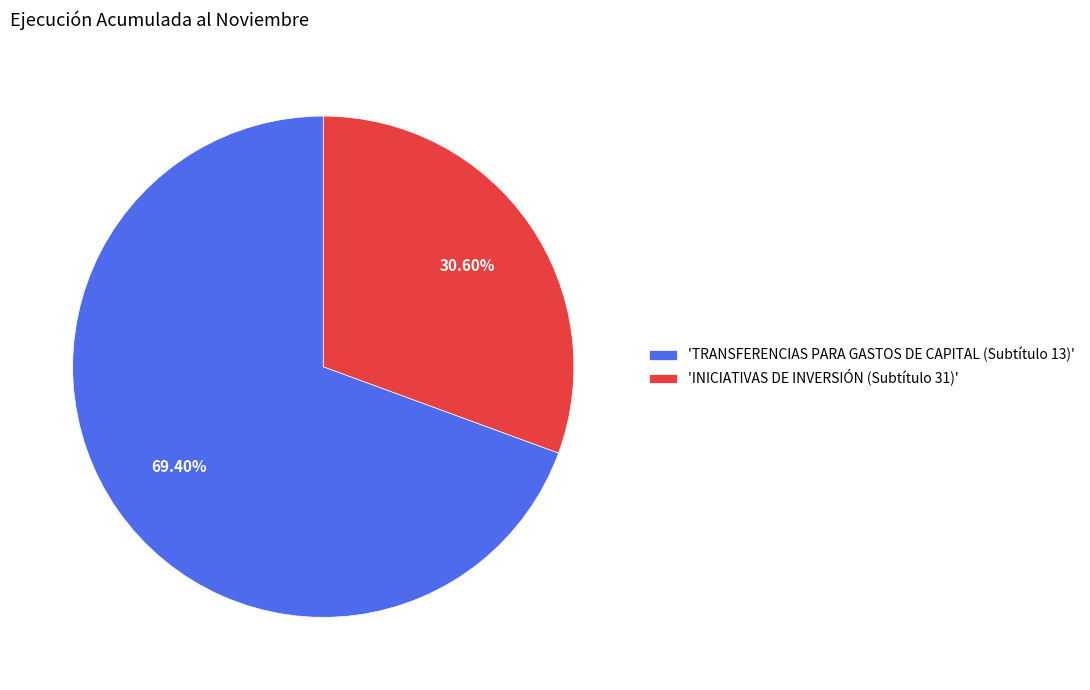

How many slices are in this pie chart?

2